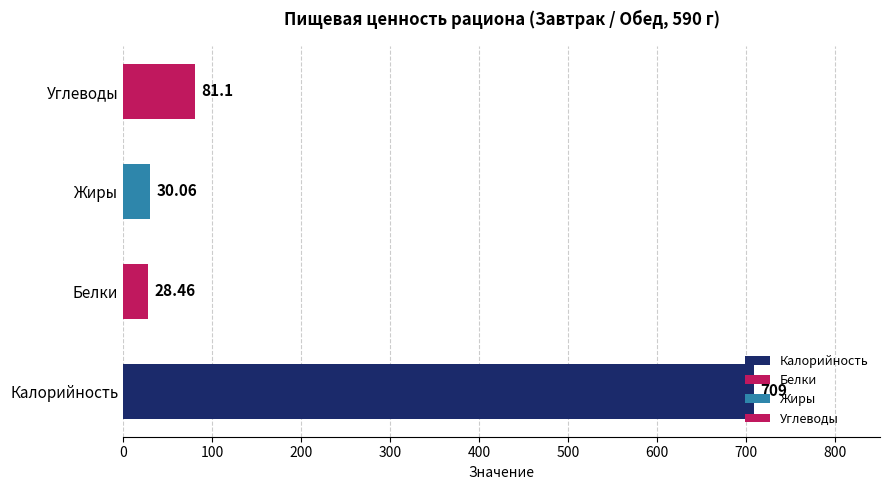

What is the greatest value displayed?

709.0